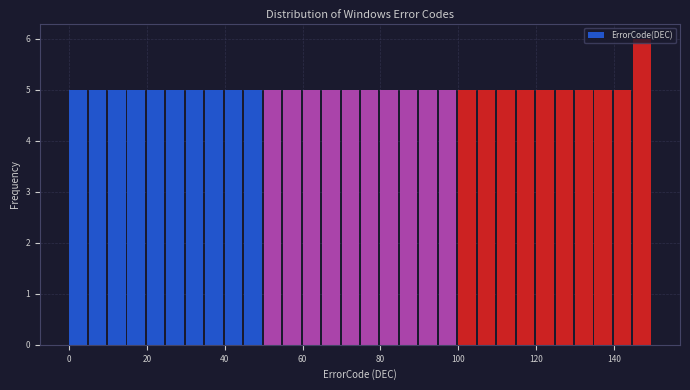

Around what value on the x-axis is the tallest bar? Give the approximate position of its centre, as read against the axis.

148